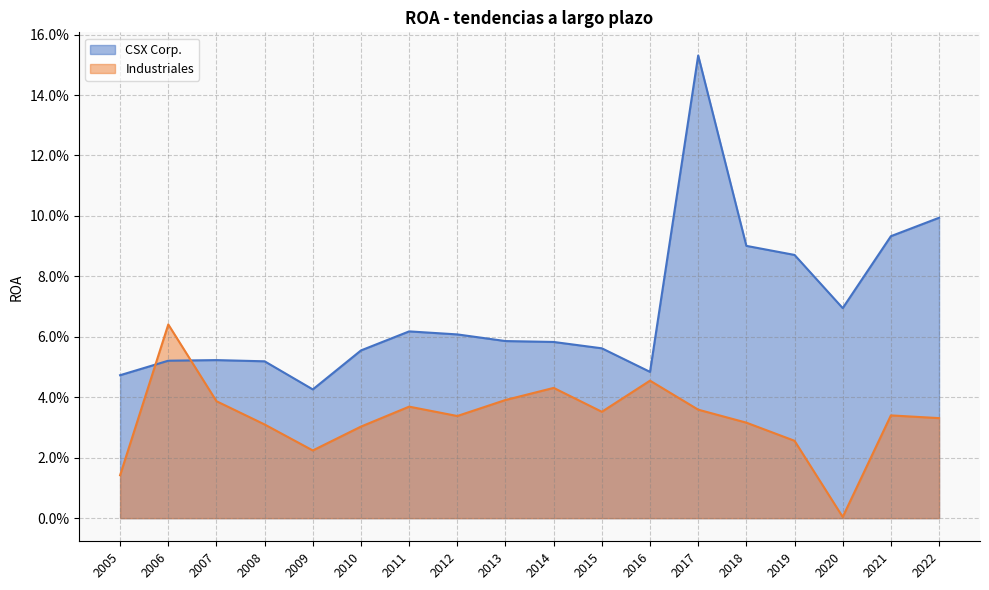

After their last crossing, which series has the higher values: Industriales or CSX Corp.?

CSX Corp.